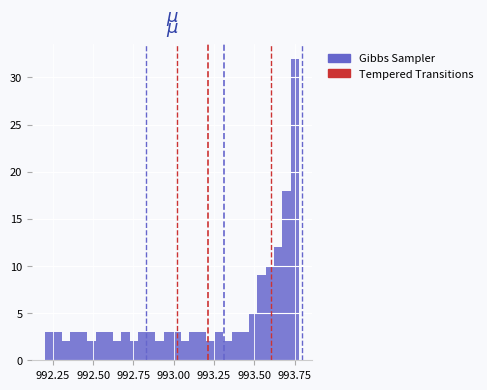

Around what value on the x-axis is the tallest bar? Give the approximate position of its centre, as read against the axis.

993.75